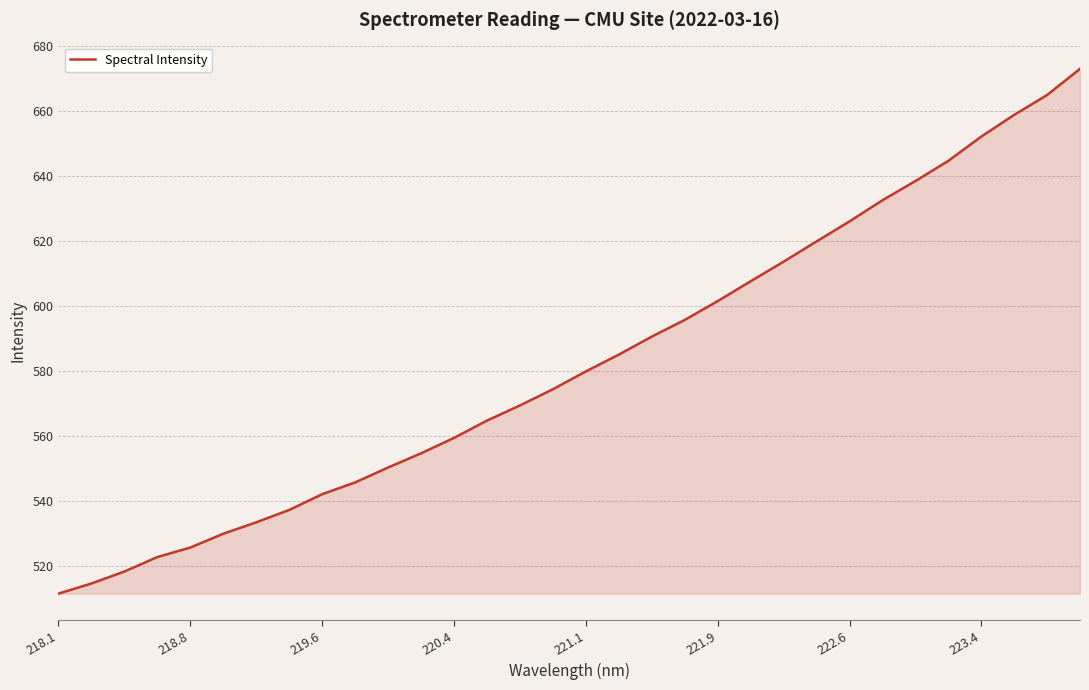

What is the difference between the maximum and minimum values?

161.5